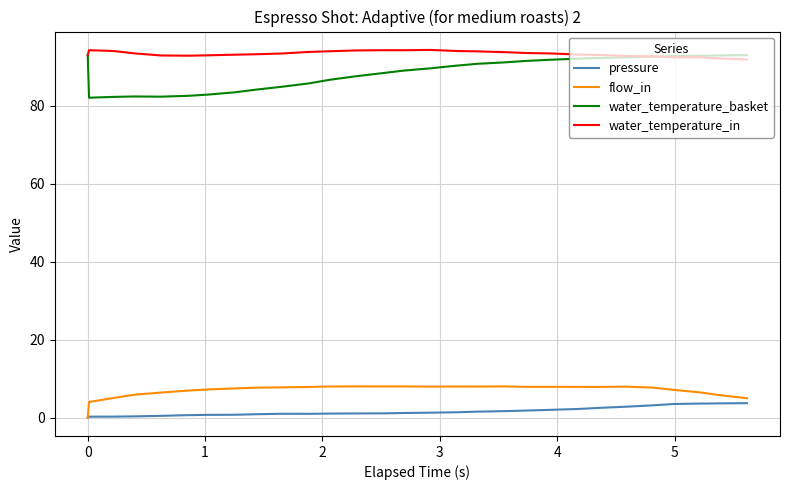

Which series has the largest range (max minus min)?

water_temperature_basket